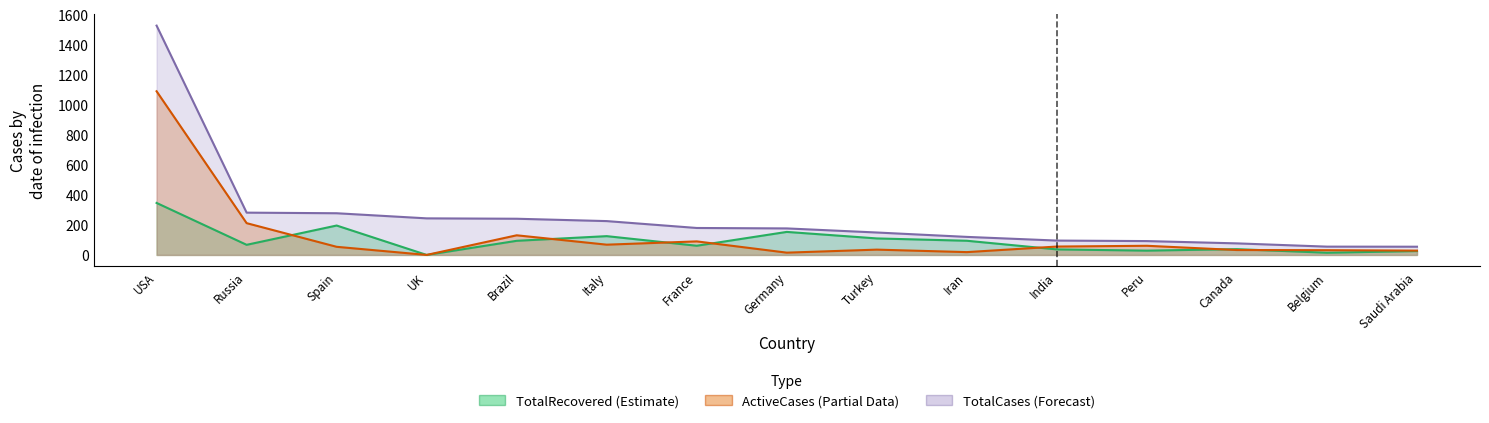

True or false: ActiveCases and TotalRecovered cross at least once.

True